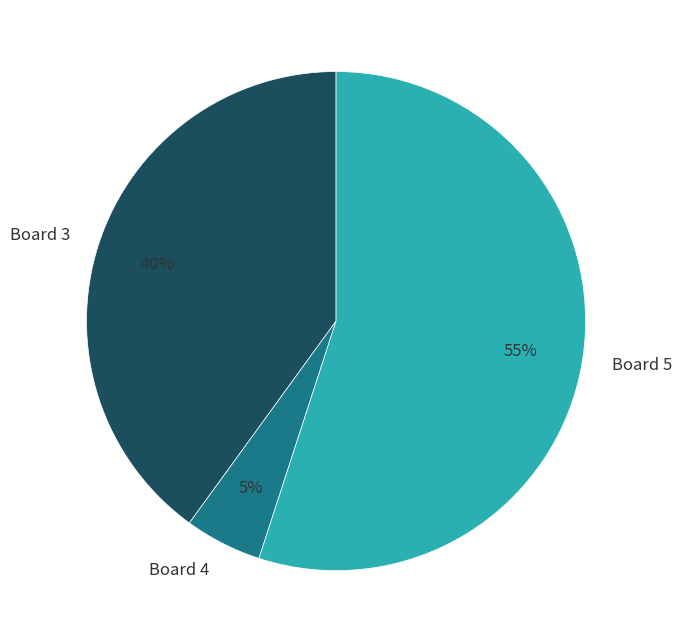

Which slice is the smallest?

Board 4